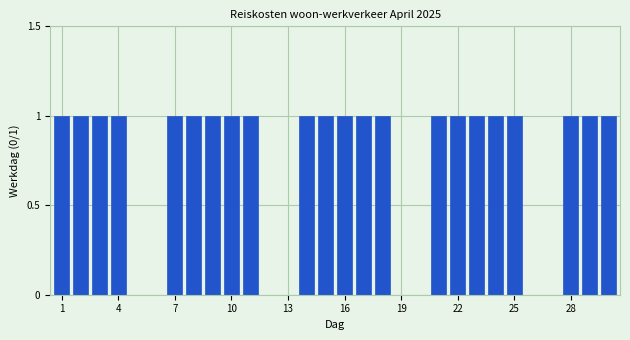

What is the sum of all values?

22